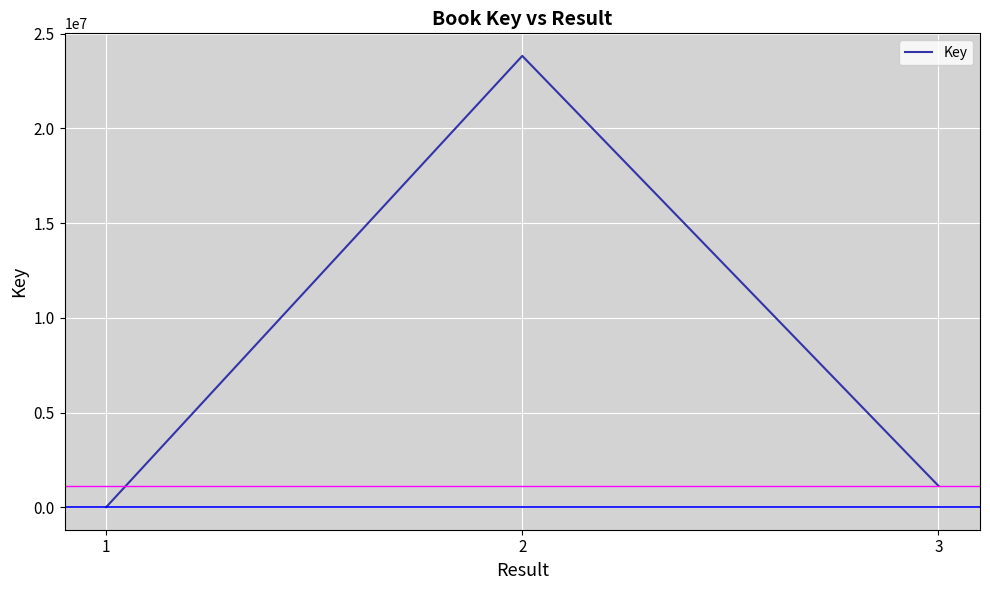

List the labels in order of value, smallest first.

1, 3, 2